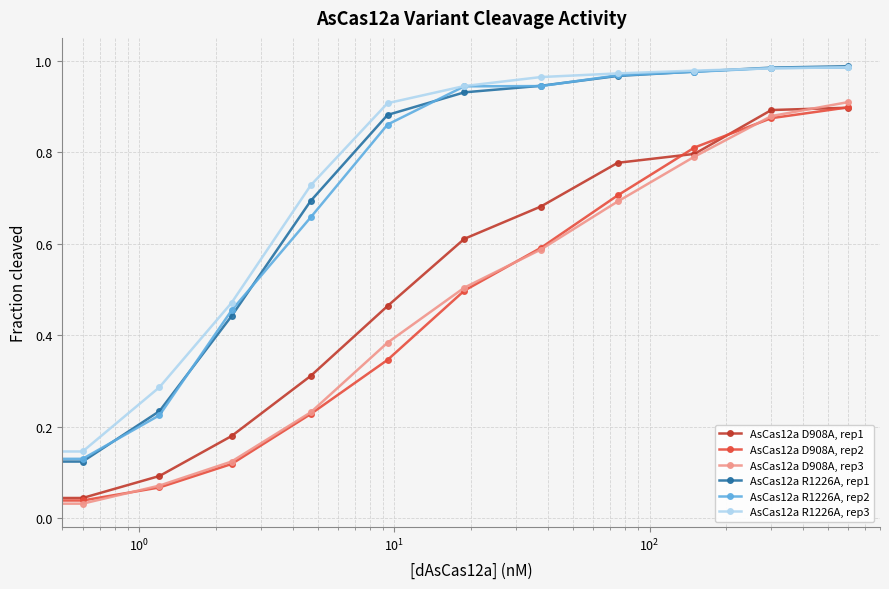

How many values in the AsCas12a R1226A, rep3 series exceed 0?

11